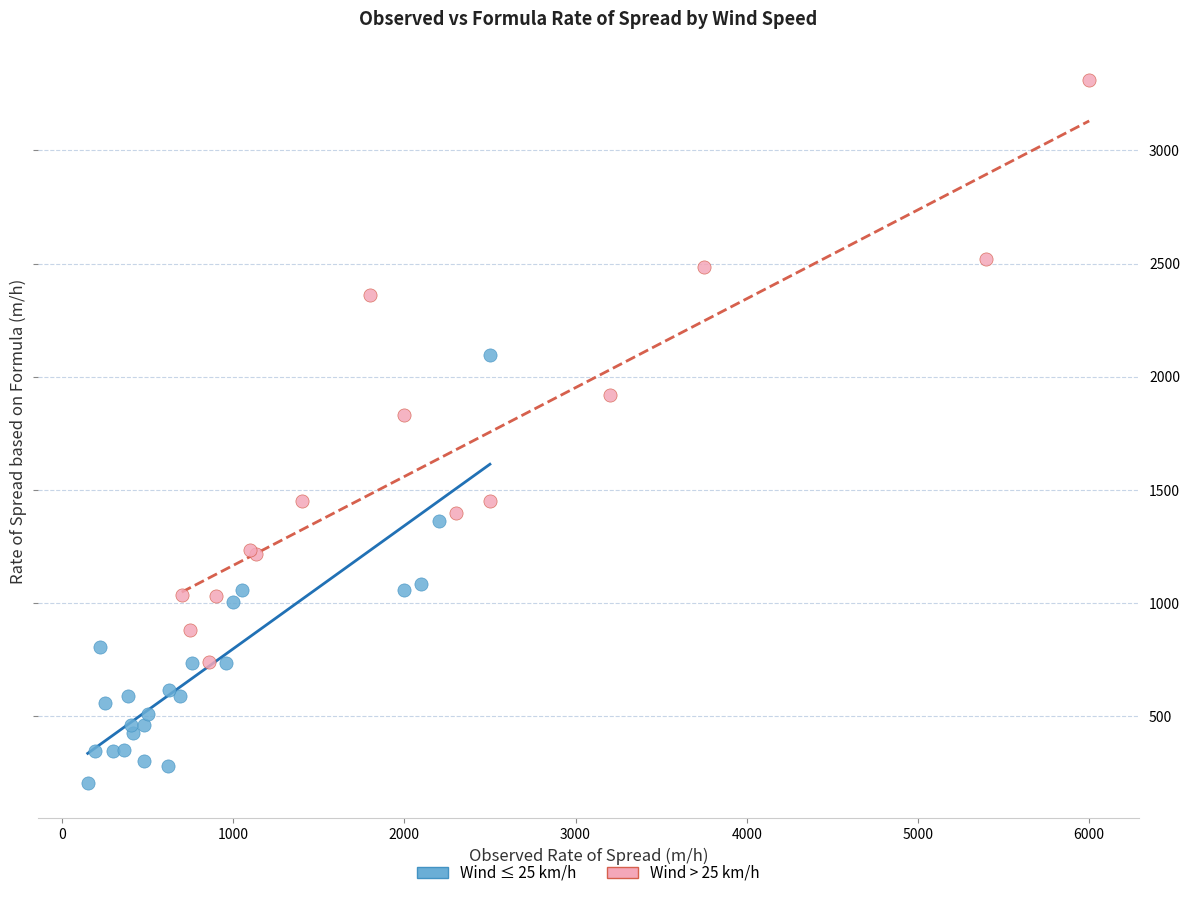

Which series reaches the minimum Y coordinate?

Wind ≤ 25 km/h